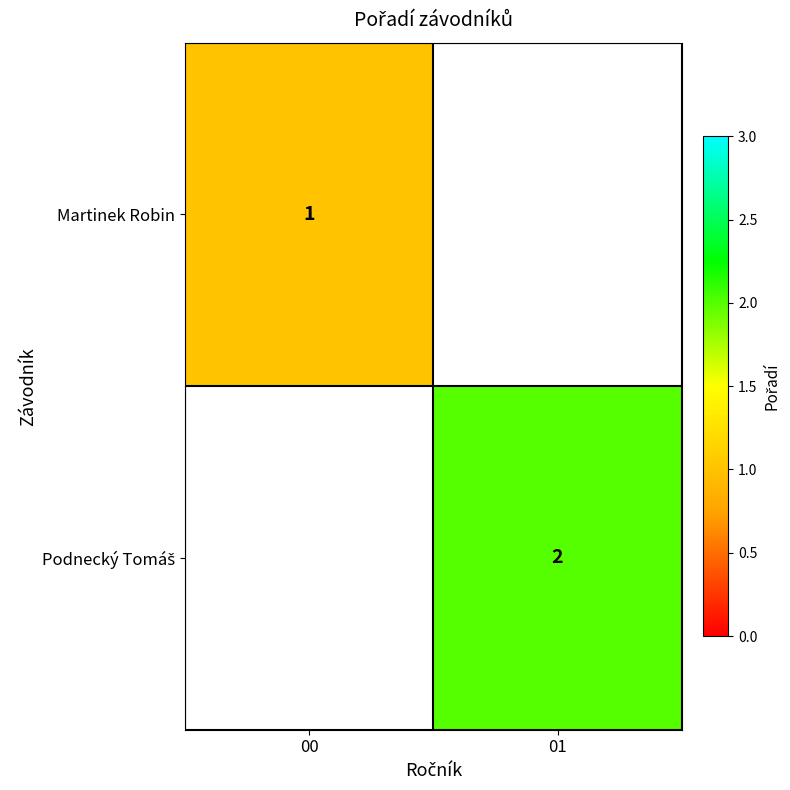

At which category does the chart reach its minimum across all series?

00